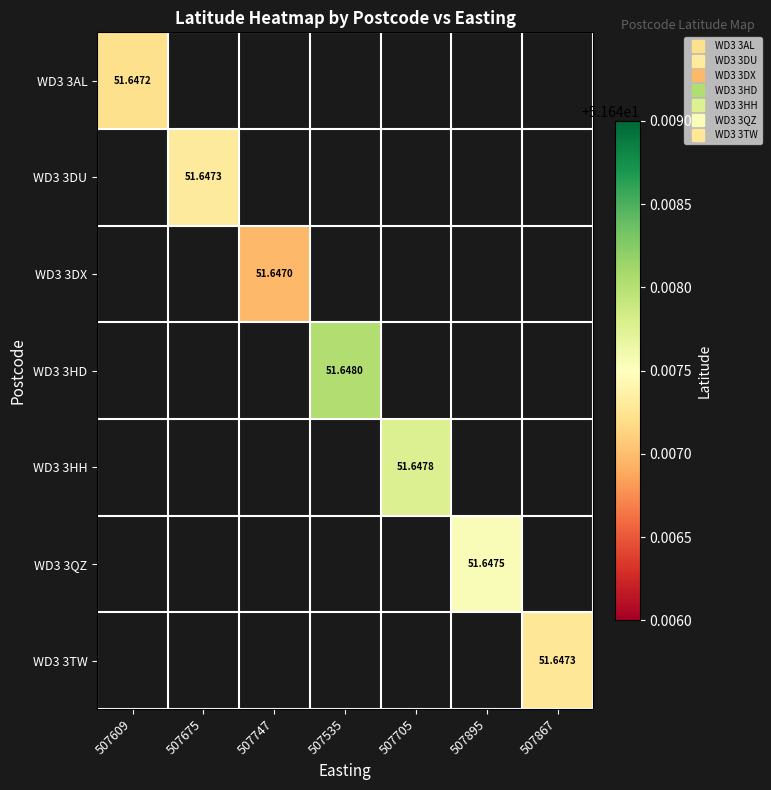

What is the greatest value displayed?

51.6